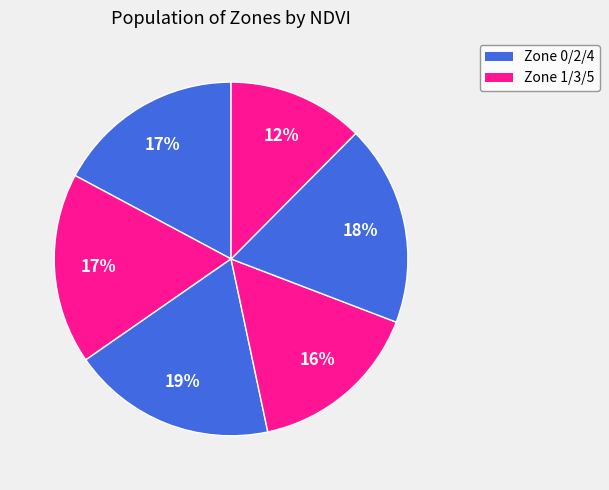

Which slice is the largest?

Zone 2